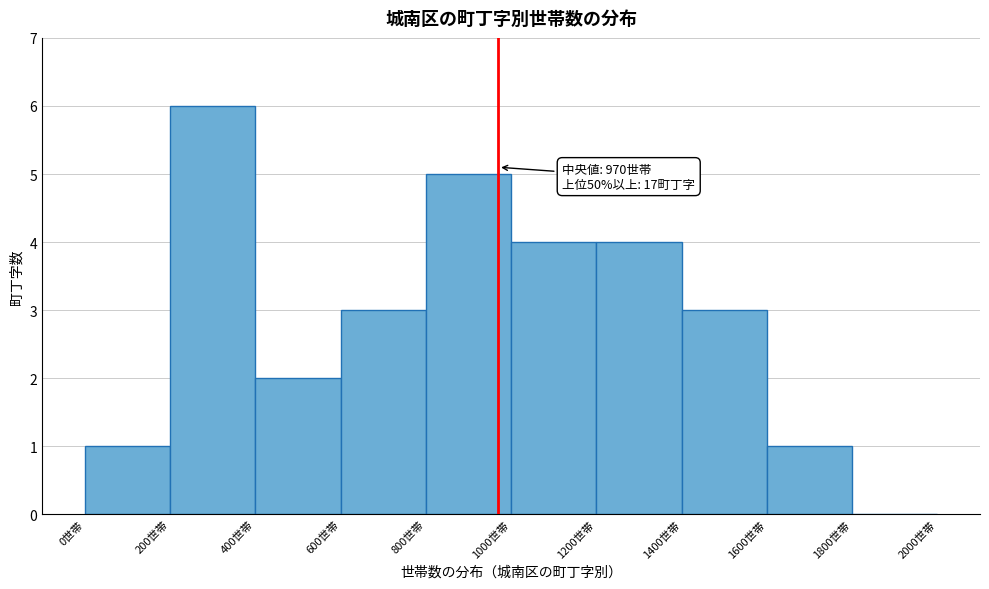

Over which range of the x-axis is the bar tallest?

200 to 400